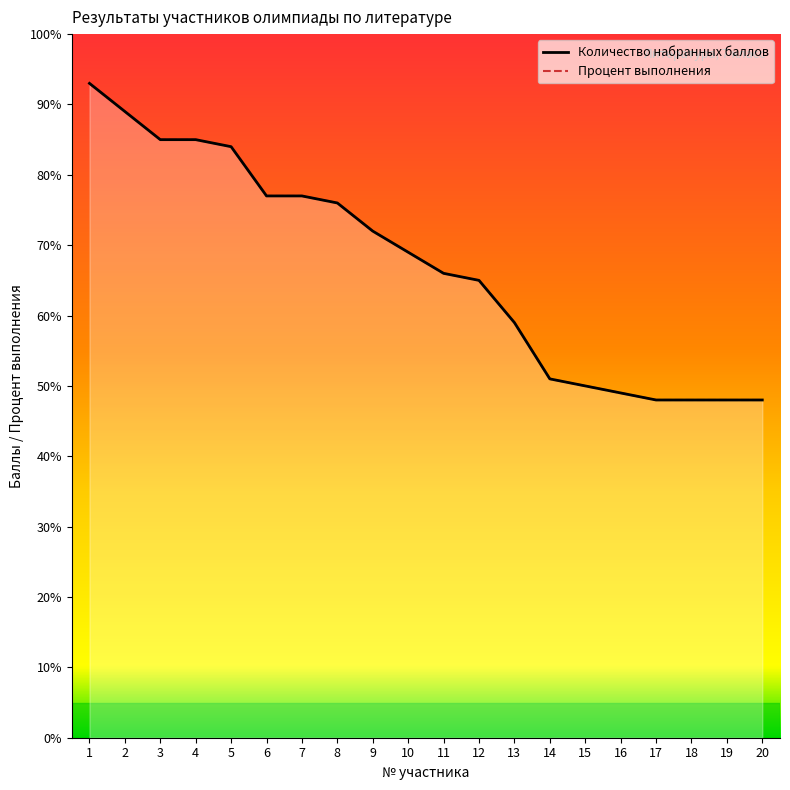

At which label is Процент выполнения closest to 70?

10